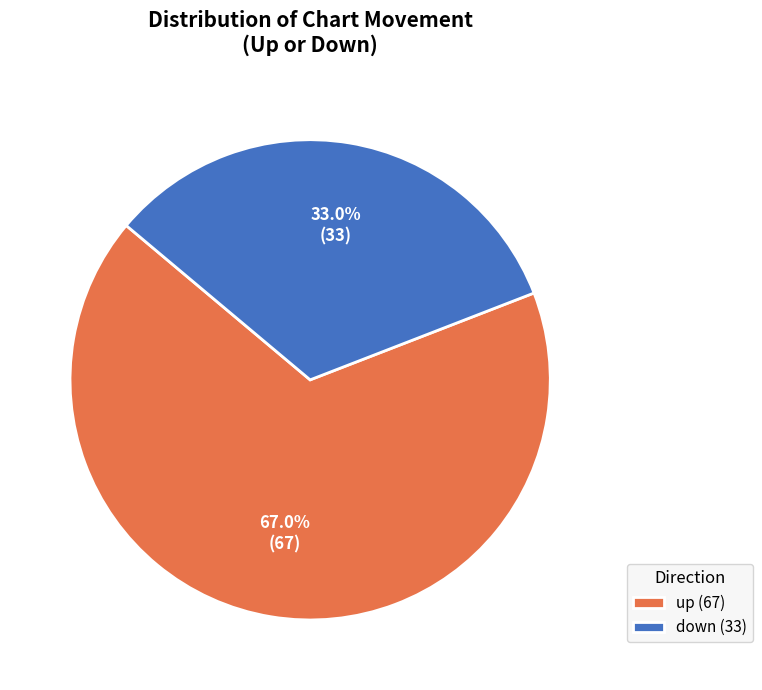

What percentage is NOT represented by up?

33.0%